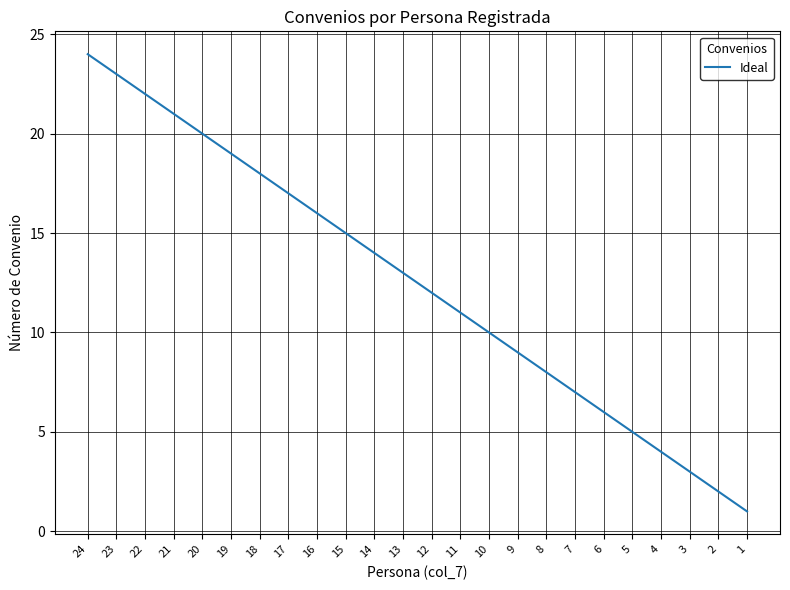

What is the change in value from 13 to 10?

-3